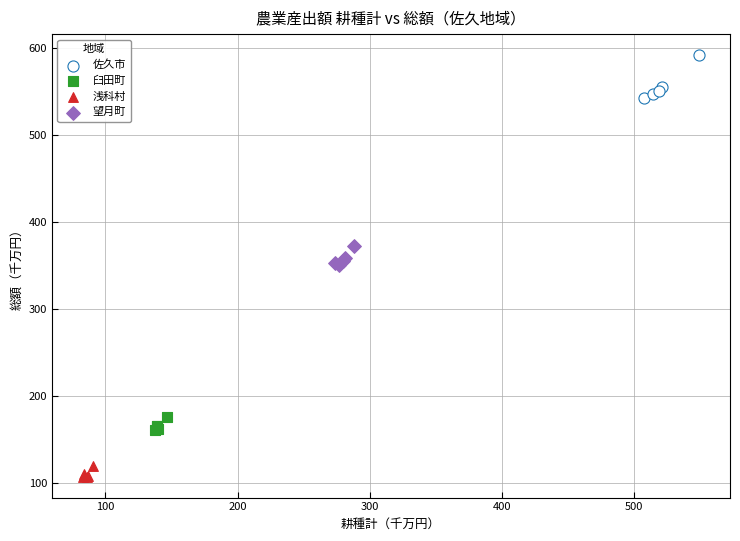

Which series has the largest Y range (max minus min)?

佐久市